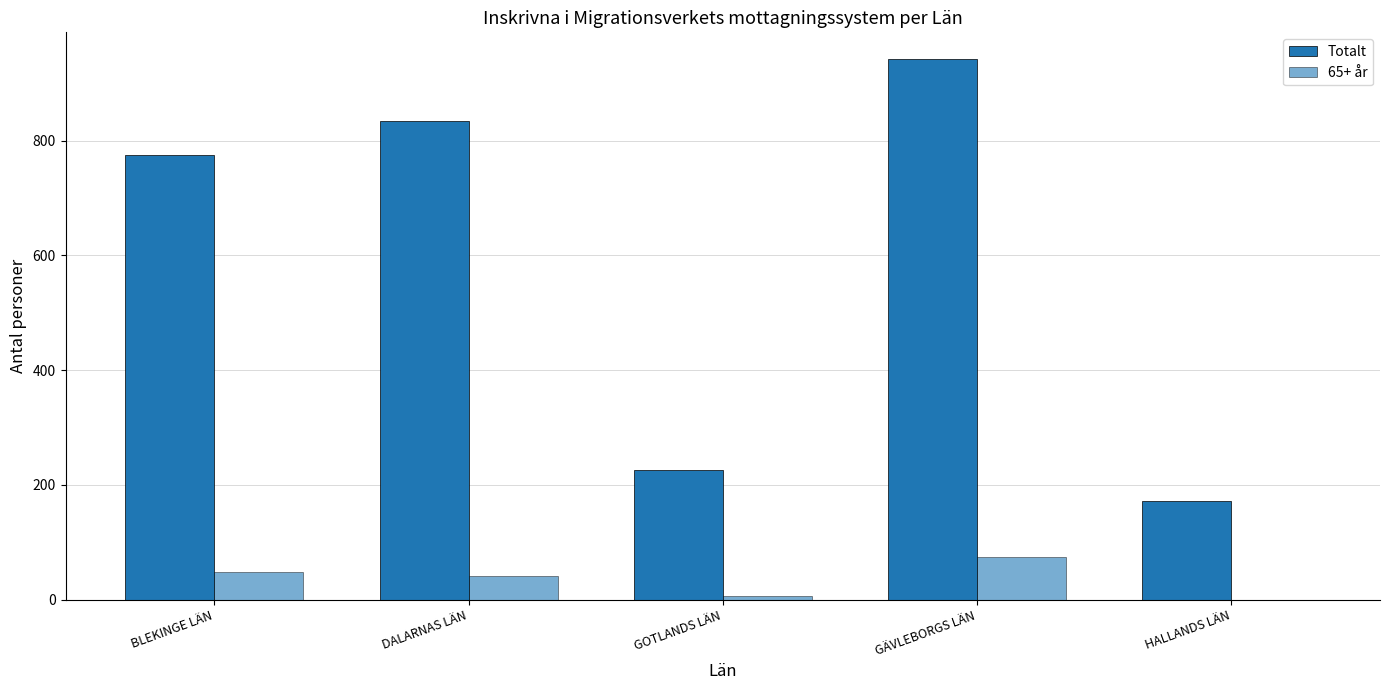

Rank the series by their average value, from lowest to highest.

65+ år, Totalt